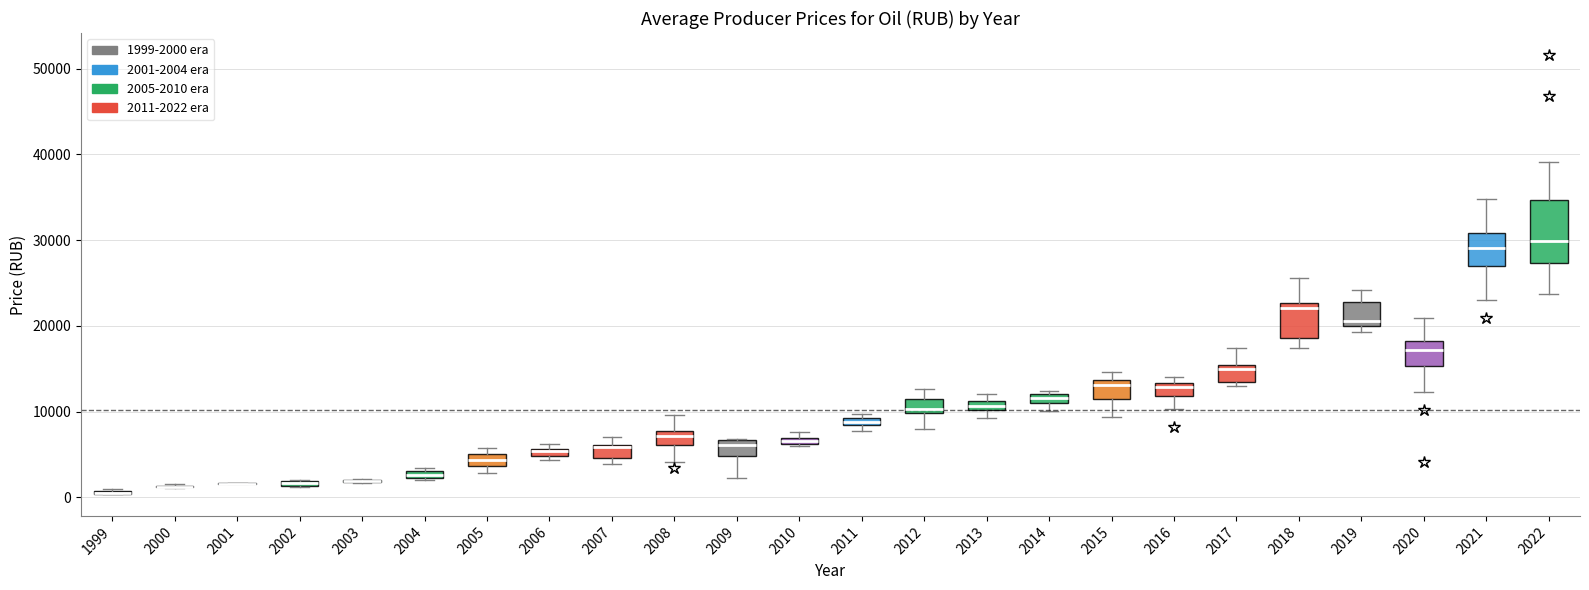

Where is the lower edge of the box at x = 2014 on the y-axis? The values are not printed on the chart, so give them approximately, as read against the axis.

11000